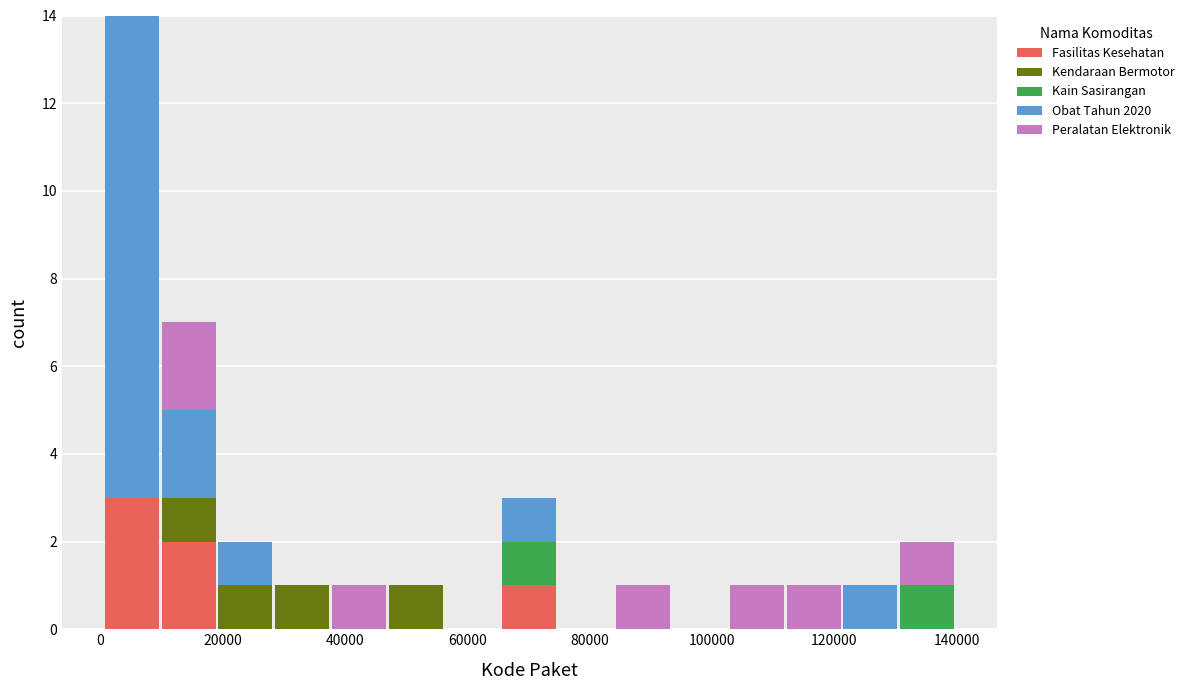

Which range on the x-axis has the tallest stacked bar (by total height)?

0 to 10000